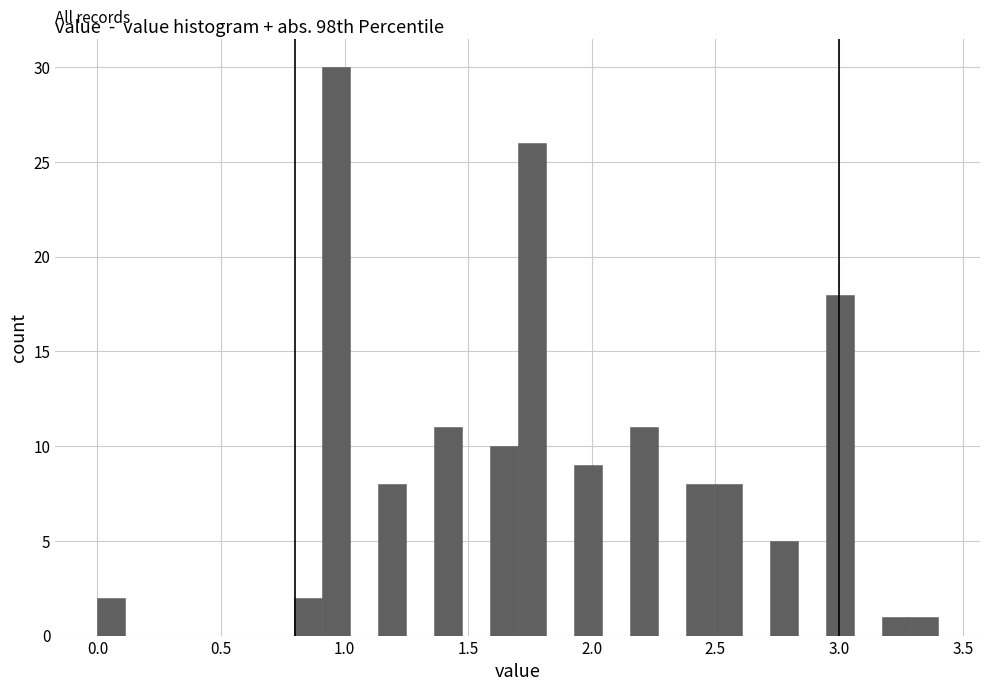

Around what value on the x-axis is the tallest bar? Give the approximate position of its centre, as read against the axis.

0.95